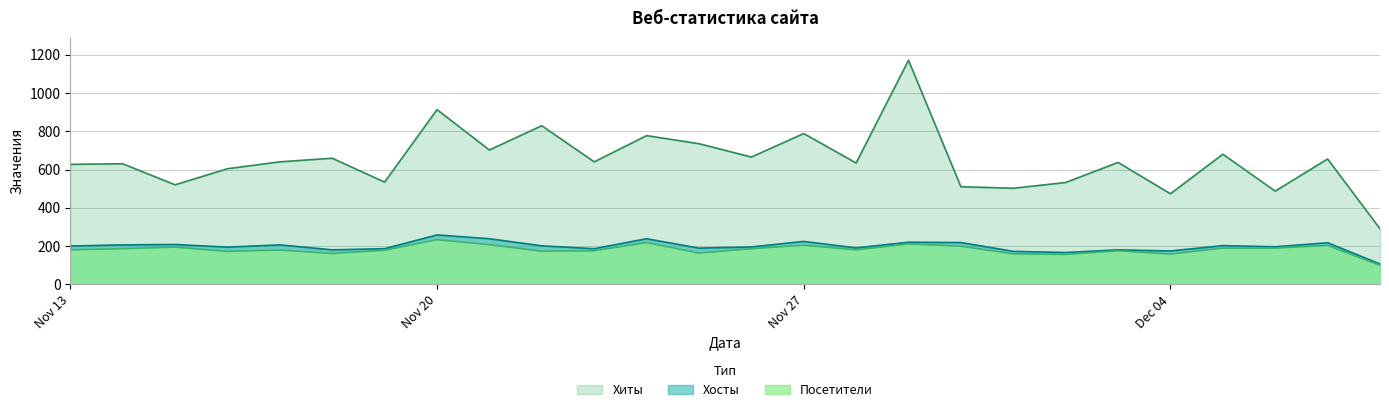

True or false: Хосты and Хиты intersect in this chart.

False